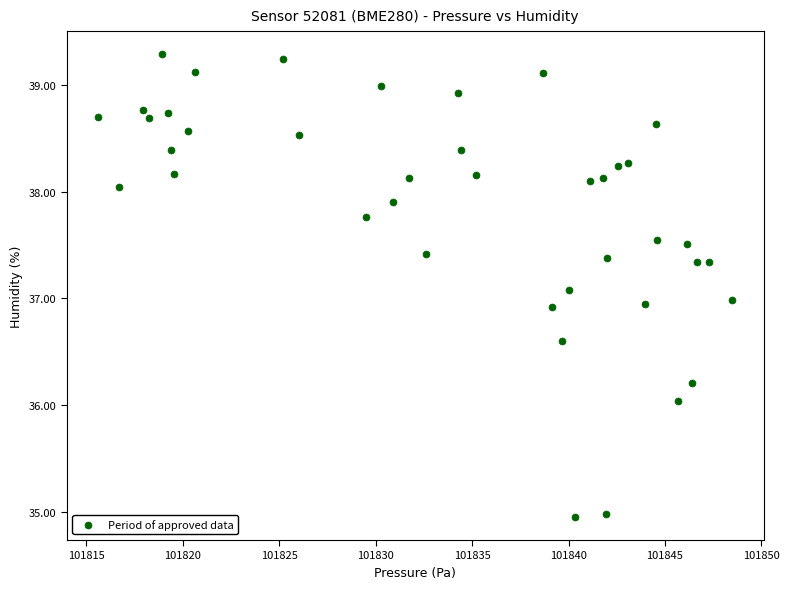

What is the range of X values (max minus min)?

32.9